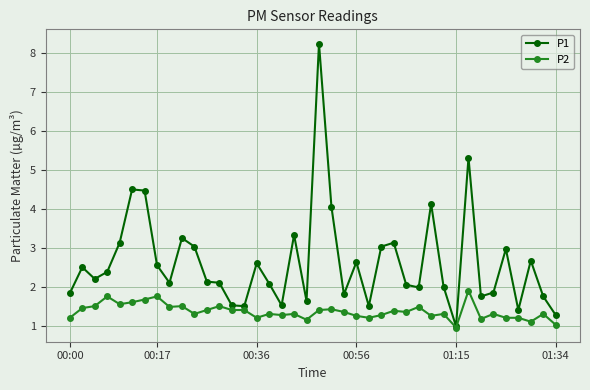

True or false: P2 has more than 1 interior local peaks.

True